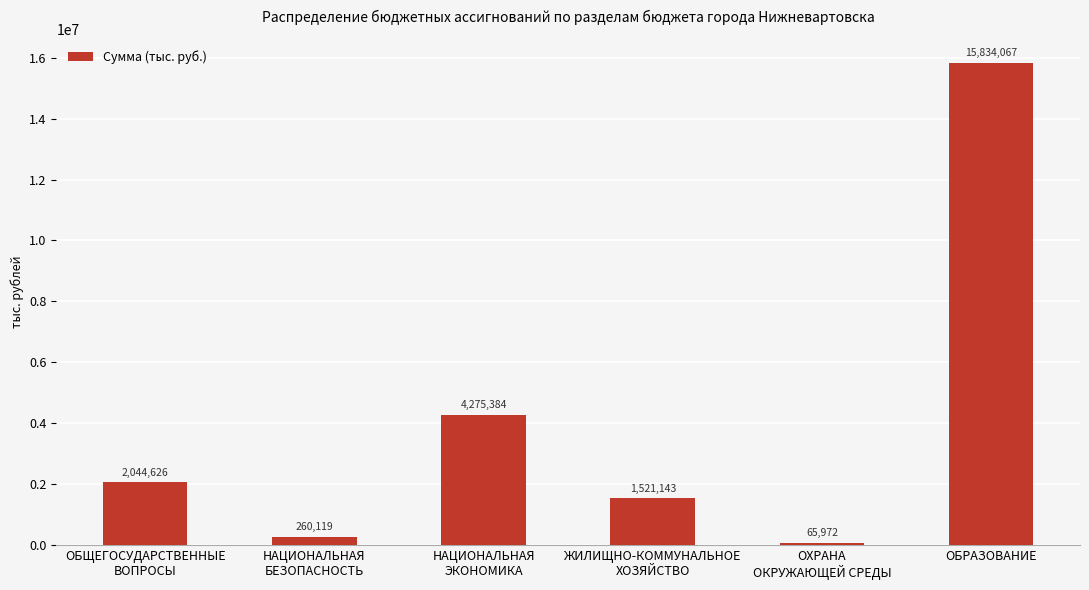

Rank the categories by value from lowest to highest.

ОХРАНА
ОКРУЖАЮЩЕЙ СРЕДЫ, НАЦИОНАЛЬНАЯ
БЕЗОПАСНОСТЬ, ЖИЛИЩНО-КОММУНАЛЬНОЕ
ХОЗЯЙСТВО, ОБЩЕГОСУДАРСТВЕННЫЕ
ВОПРОСЫ, НАЦИОНАЛЬНАЯ
ЭКОНОМИКА, ОБРАЗОВАНИЕ